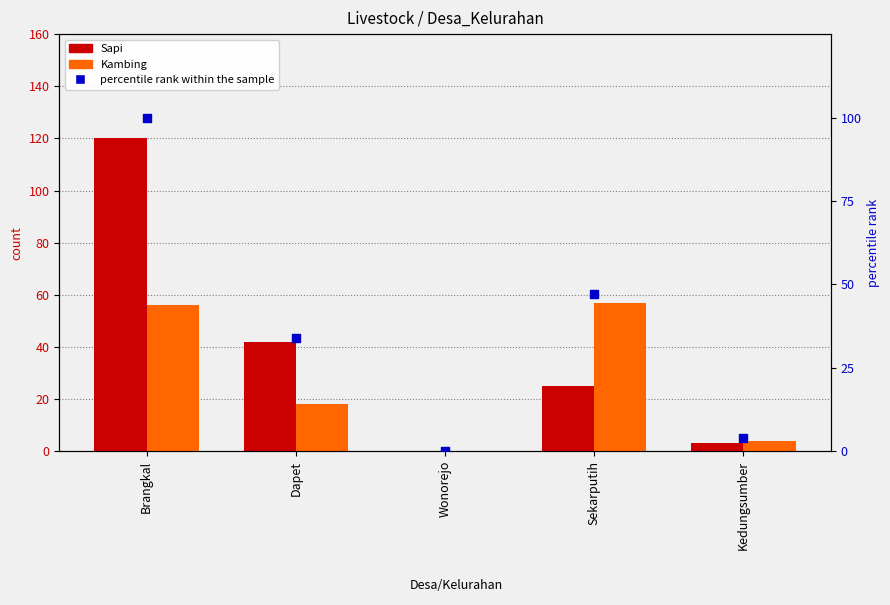

Is the value of percentile rank within the sample at Sekarputih greater than the value of Kambing at Sekarputih?

No